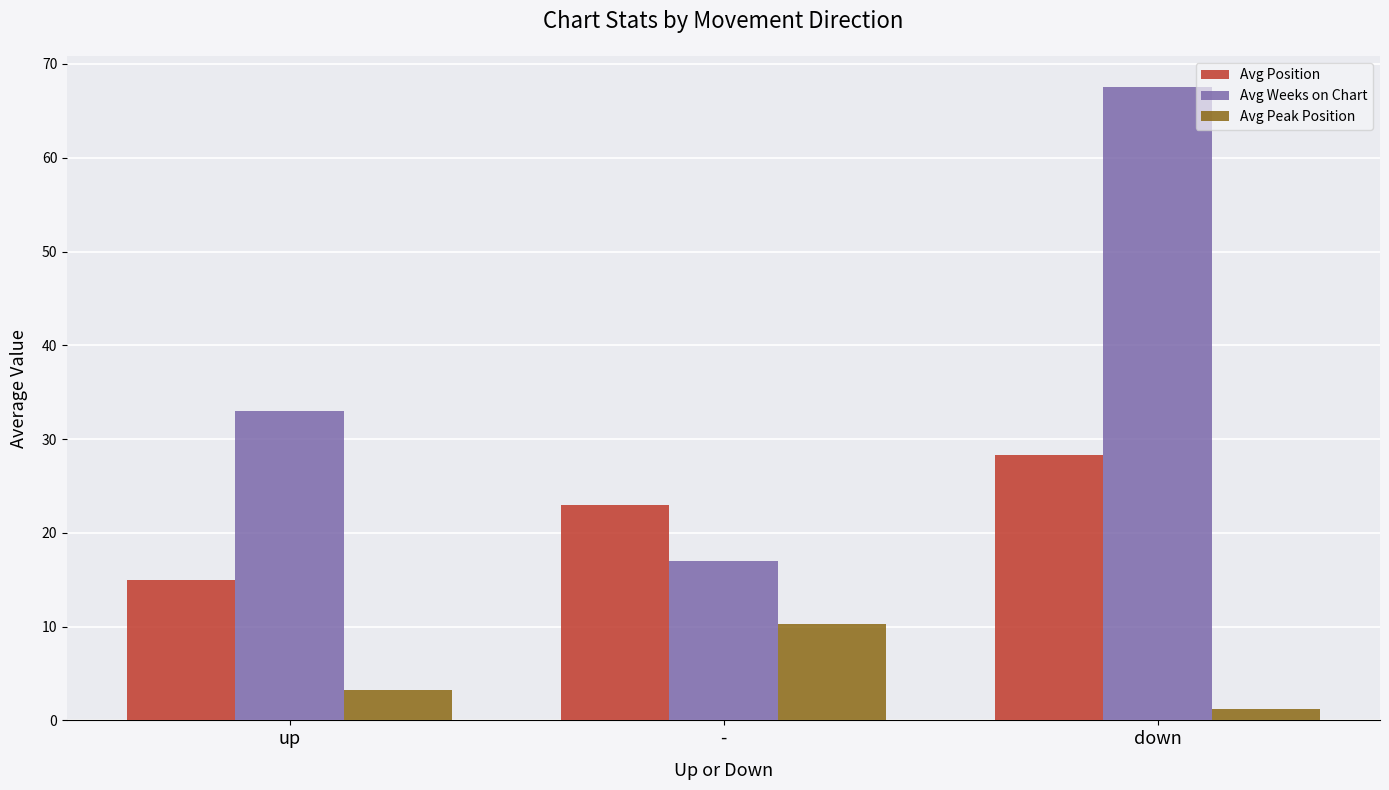

What is the lowest value of the Avg Position series?

14.9